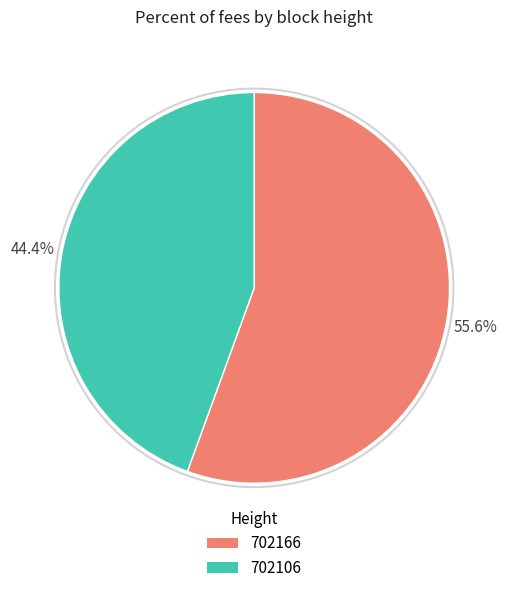

What percentage is the 702106 slice, to the nearest percent?

44%